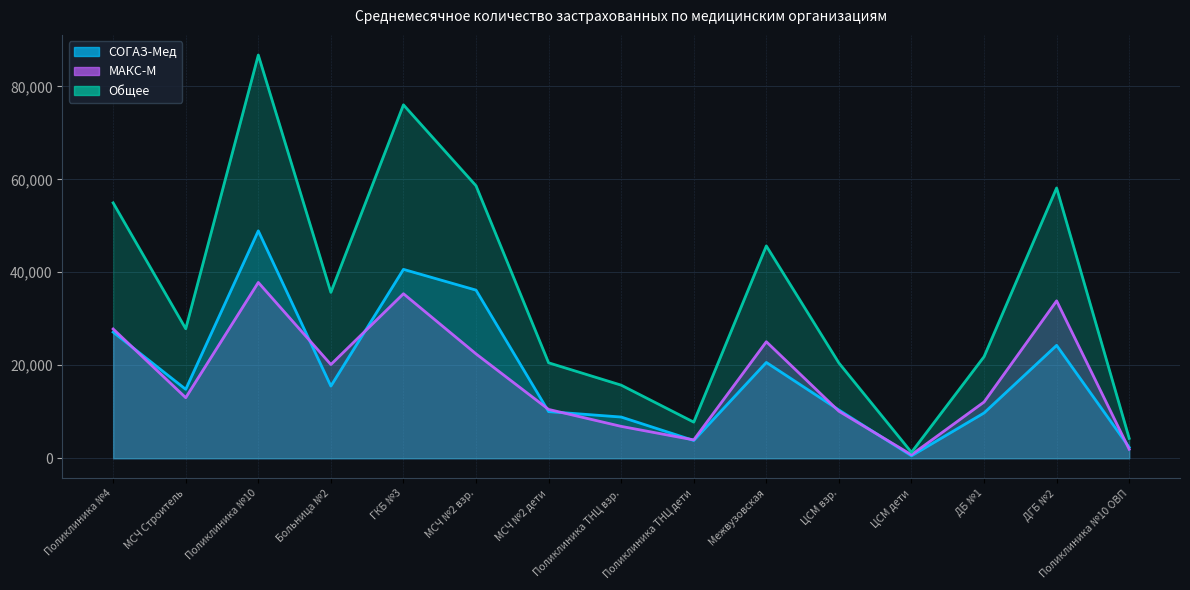

What is the label of the 2nd point from the right?

ДГБ №2